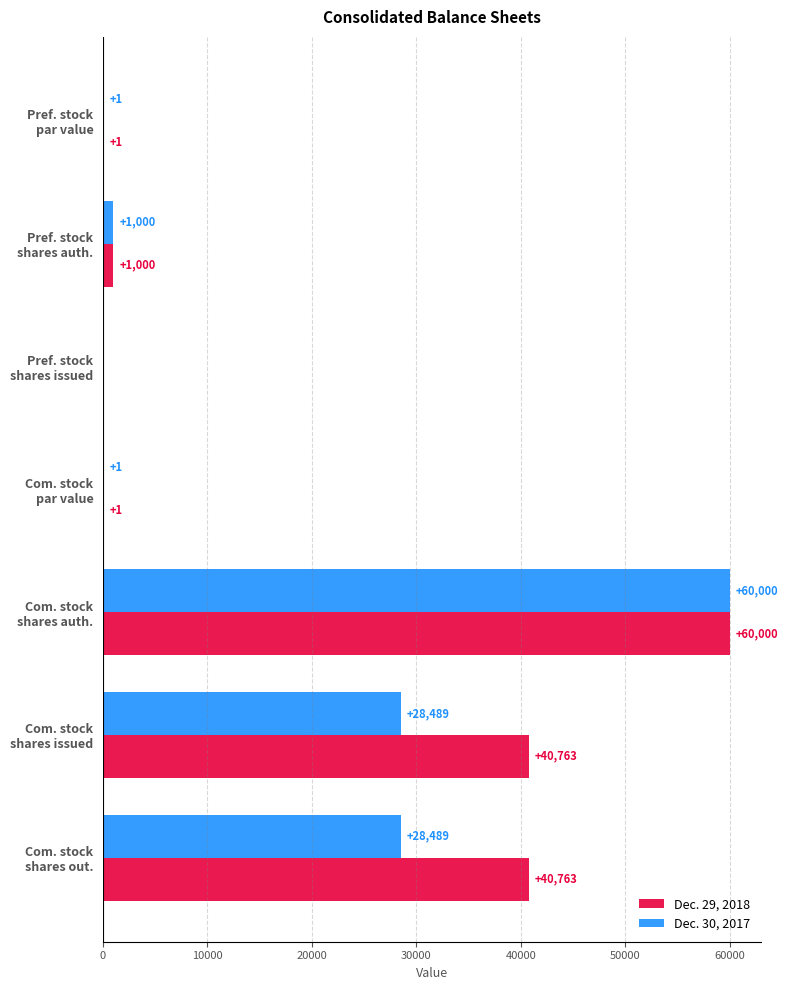

What are all the series names shown in the legend?

Dec. 29, 2018, Dec. 30, 2017